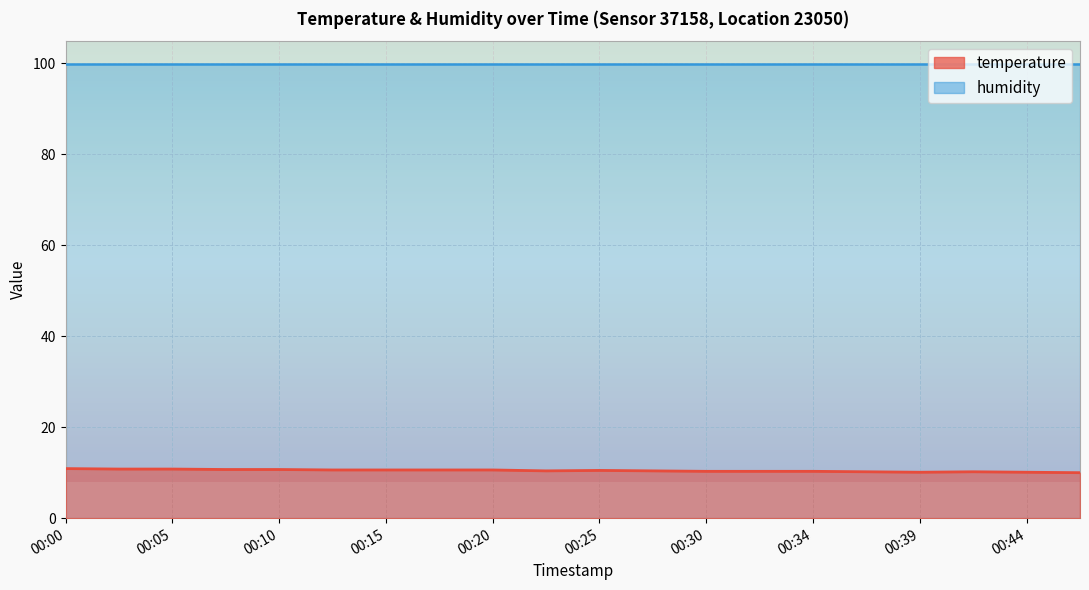

How many interior local valleys (lower than both neighbors) does the data have?

2